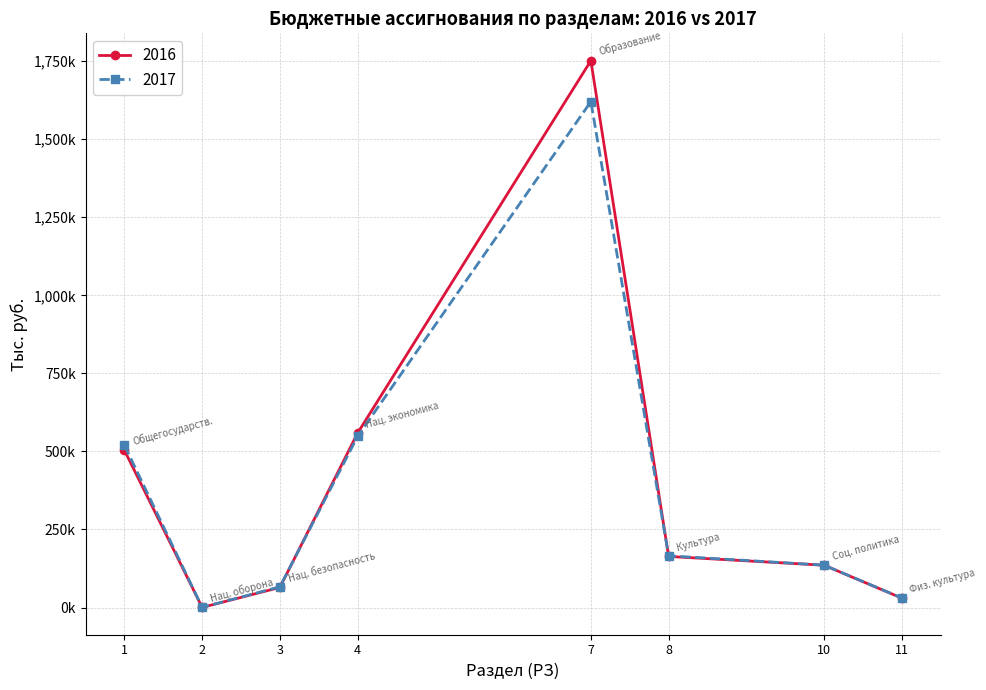

Rank the series by their average value, from highest to lowest.

2016, 2017